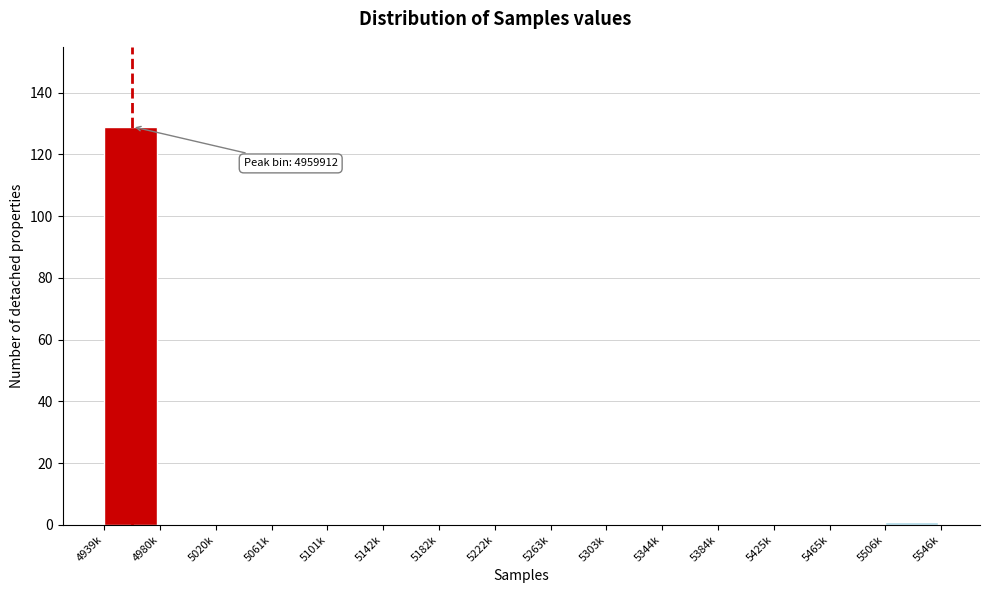

Reading right to left, transcribe all the data shown in this chart.

5506k=1	5465k=0	5425k=0	5384k=0	5344k=0	5303k=0	5263k=0	5222k=0	5182k=0	5142k=0	5101k=0	5061k=0	5020k=0	4980k=0	4939k=129